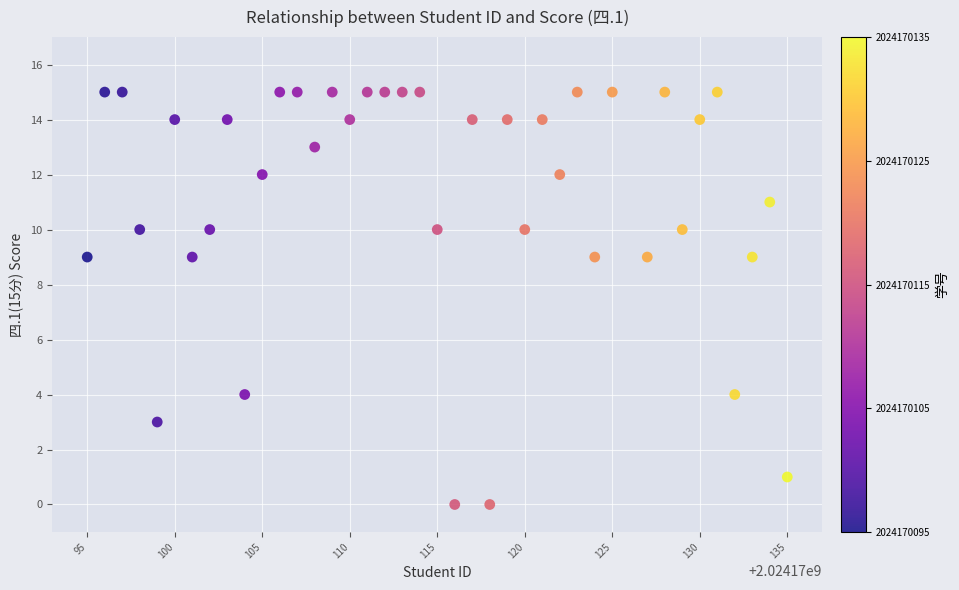

What is the range of Y values (max minus min)?

15